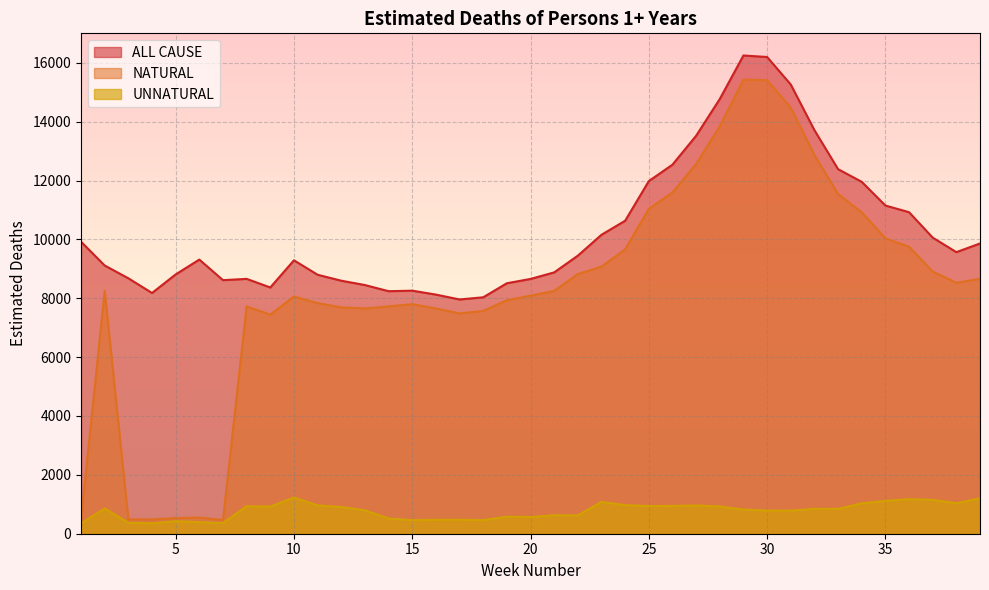

Which series has the widest spread of values?

NATURAL